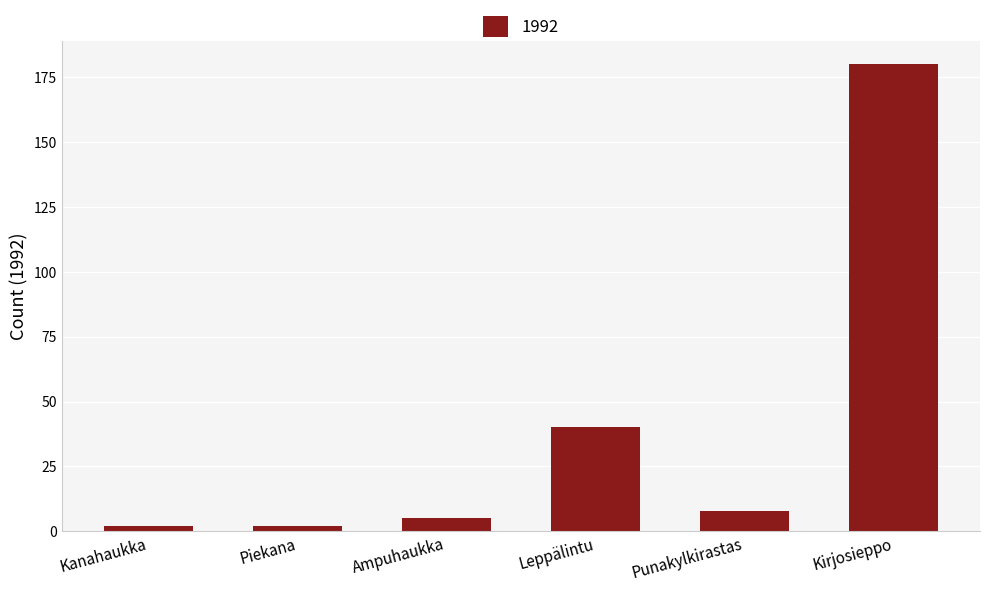

The chart shows a value of 261 at Kirjosieppo. True or false?

False